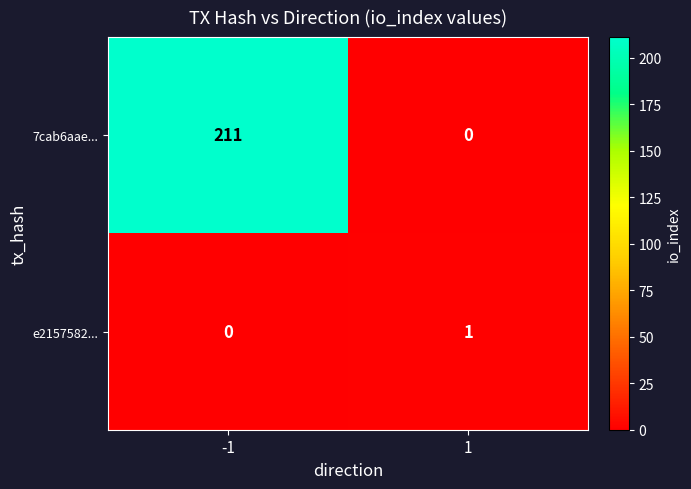

What is the difference between the 7cab6aae... values at 1 and -1?

211